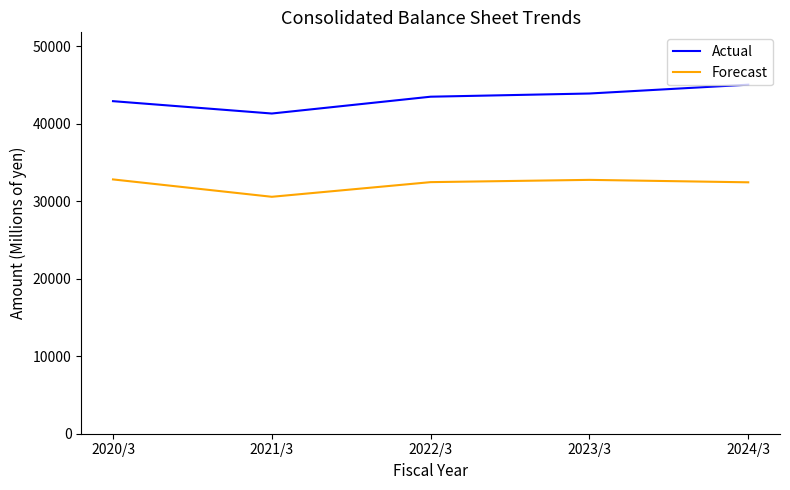

Which label corresponds to the smallest value in the chart?

2021/3